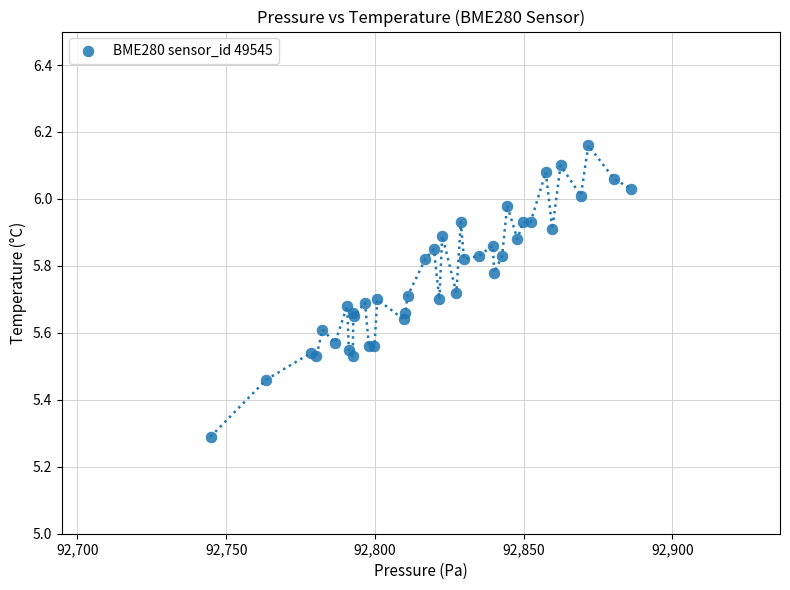

What Y value in the scatter plot is closest to 5?

5.3